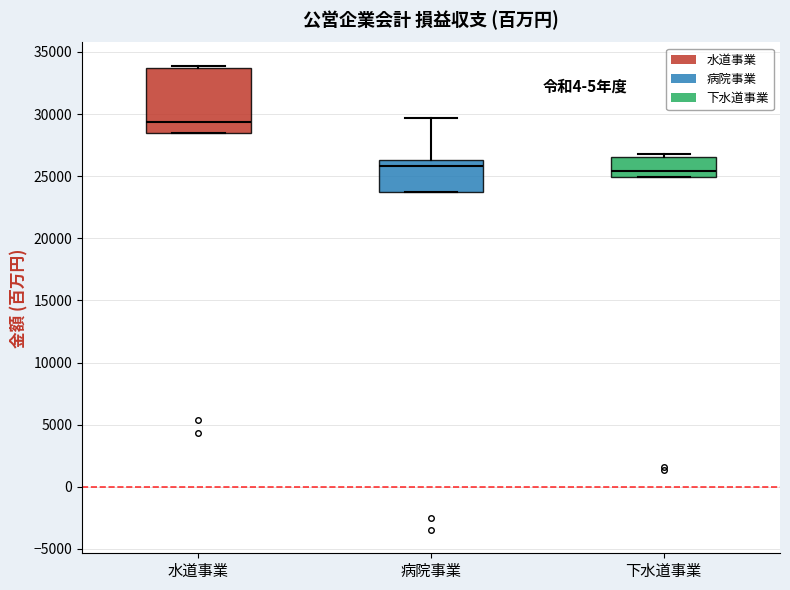

Reading left to right, read every box against the y-axis: the position of its median line, the range the box covers, and the ends of its whiskers. The values are not printed on the chart, so give them approximately, as read against the axis.

水道事業: median 29500, box 28500 to 33500, whiskers 28500 to 34000
病院事業: median 26000, box 23500 to 26500, whiskers 23500 to 29500
下水道事業: median 25500, box 25000 to 26500, whiskers 25000 to 27000